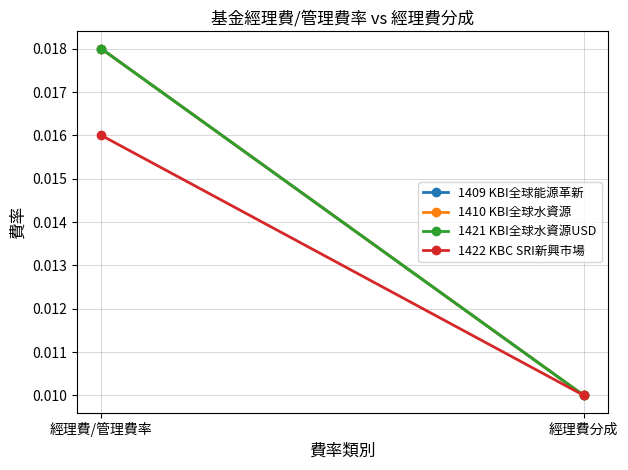

List the labels in order of 1422 KBC SRI新興市場 value, largest first.

經理費/管理費率, 經理費分成